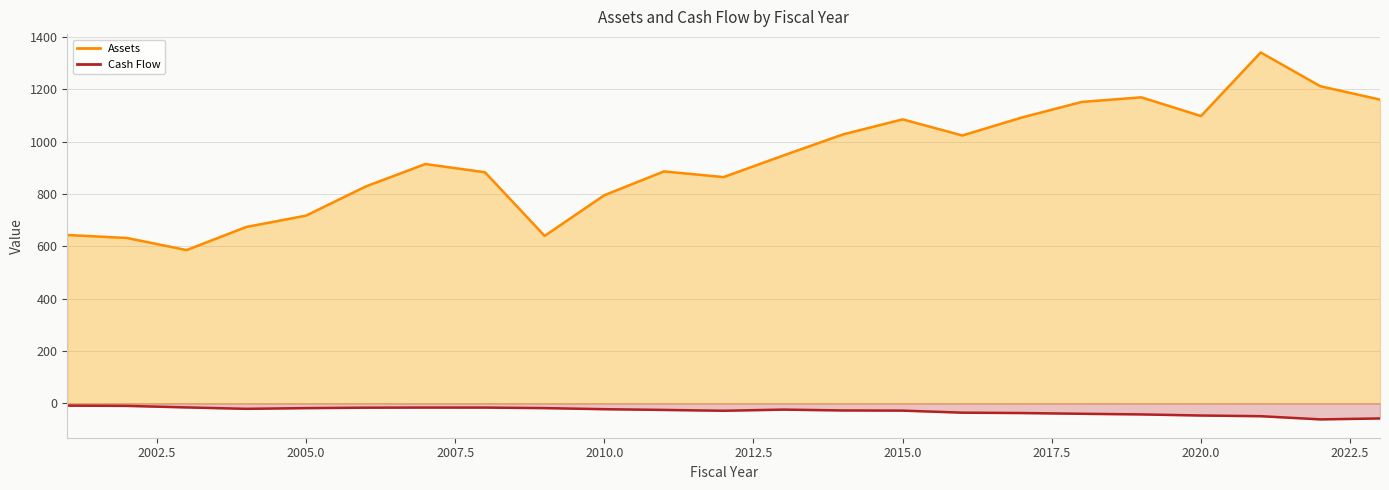

What is the spread (max minus min) of values at 2006?

844.7